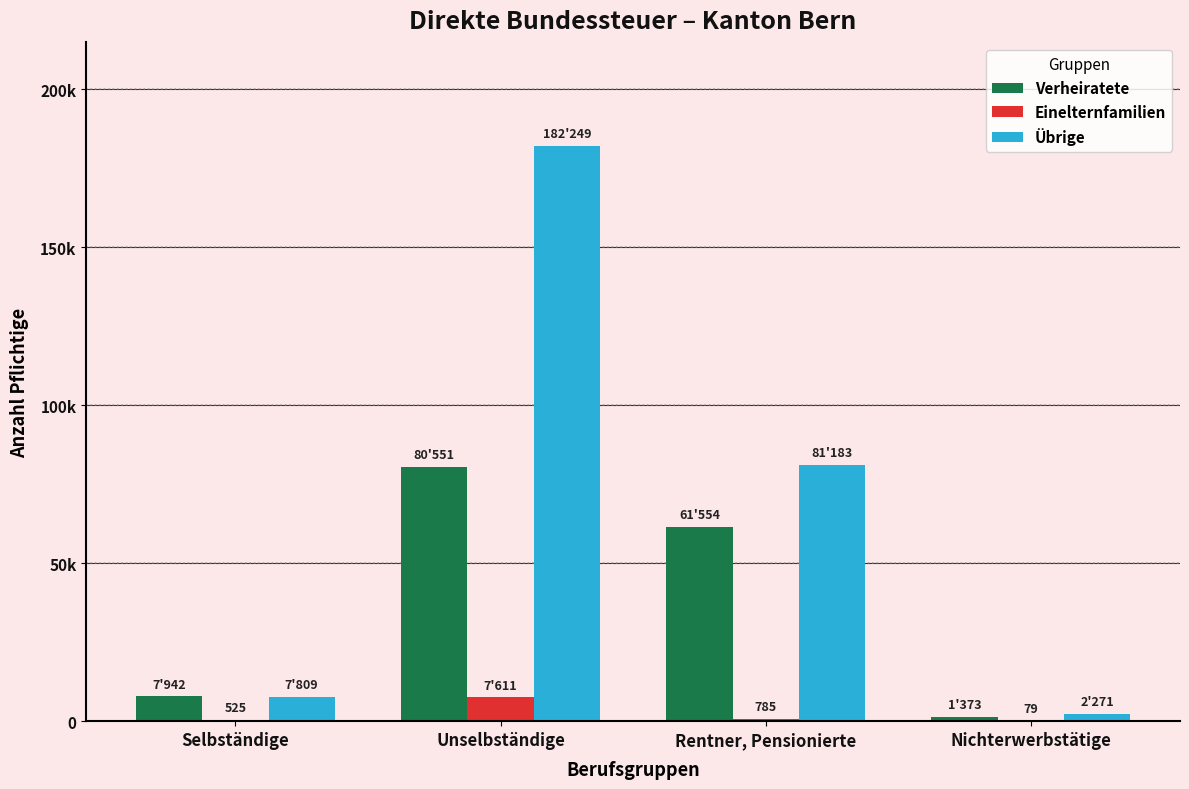

List the series in order of their overall mean, highest first.

Übrige, Verheiratete, Einelternfamilien